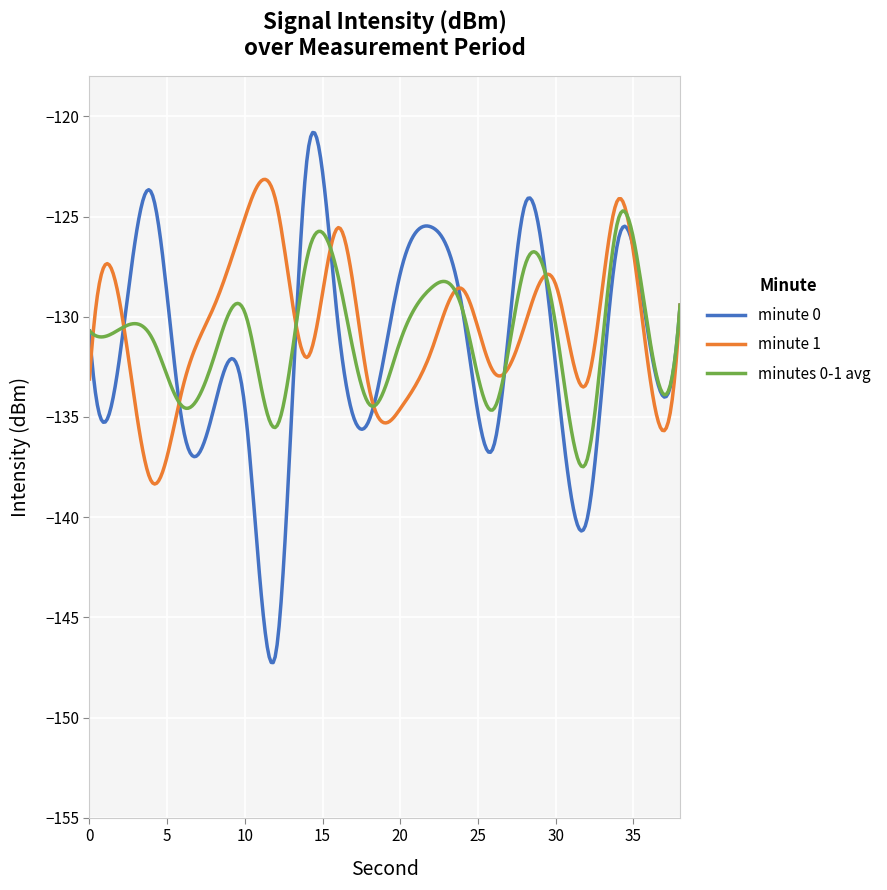

Which series has the widest spread of values?

minute 0